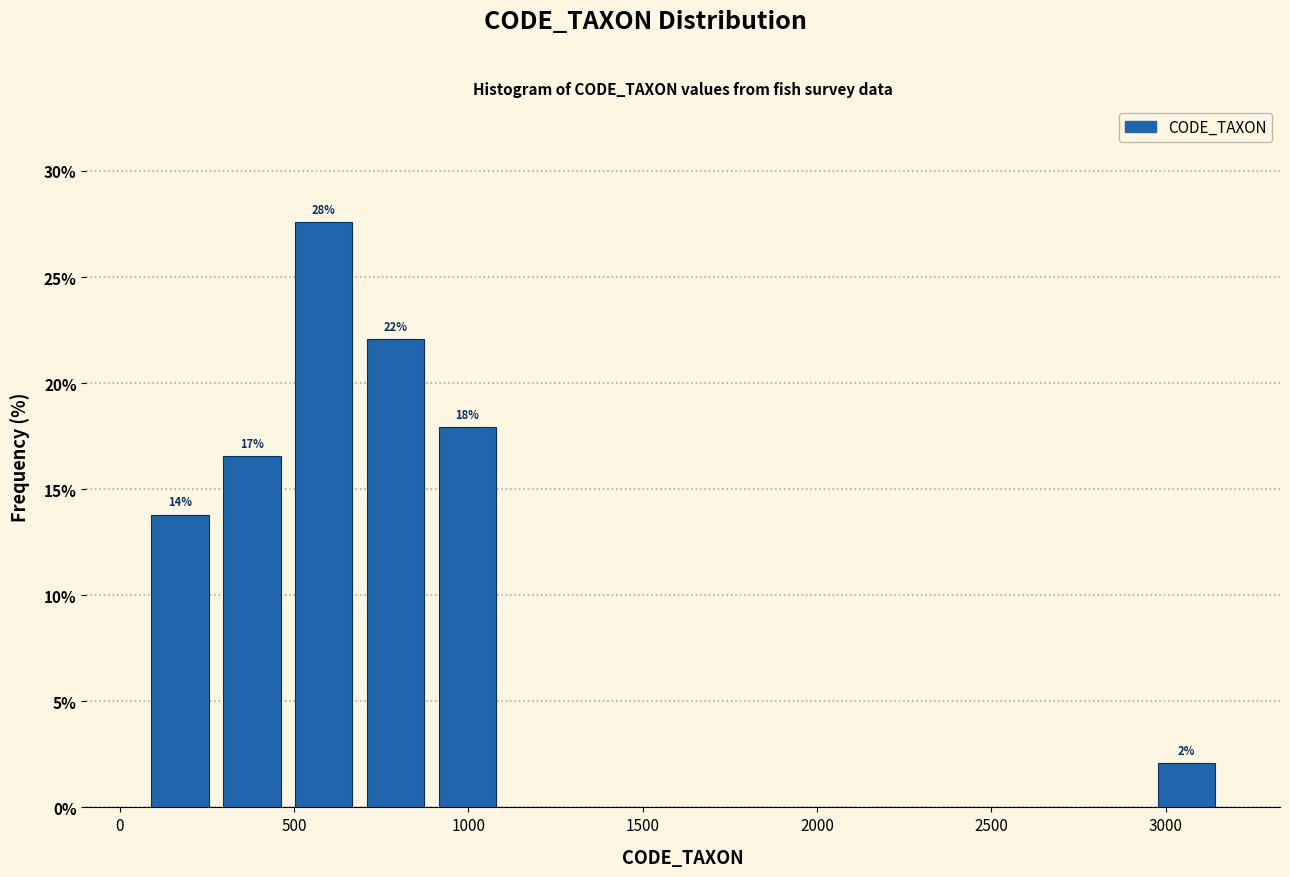

Over which range of the x-axis is the bar tallest?

500 to 700